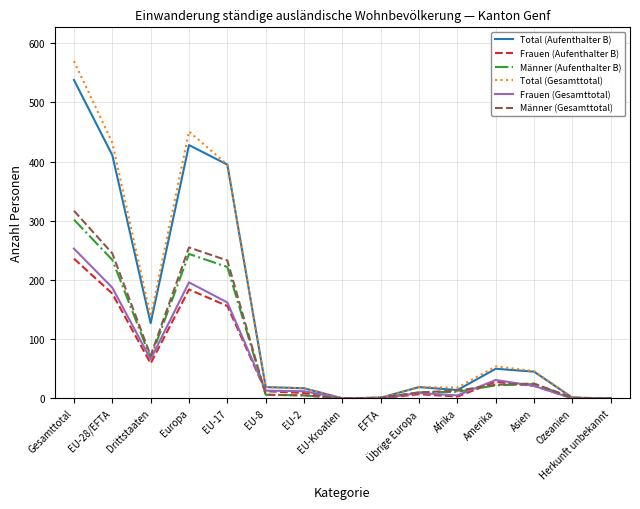

At which label does Männer (Aufenthalter B) reach its peak?

Gesamttotal